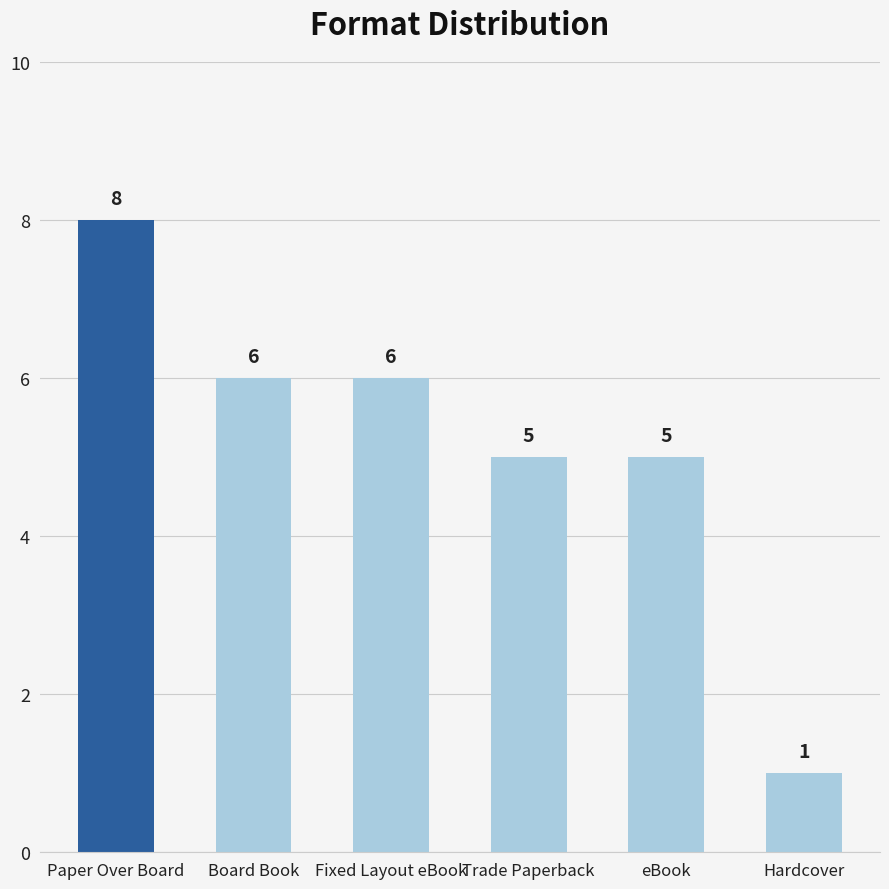

The value at Trade Paperback is 5. True or false?

True